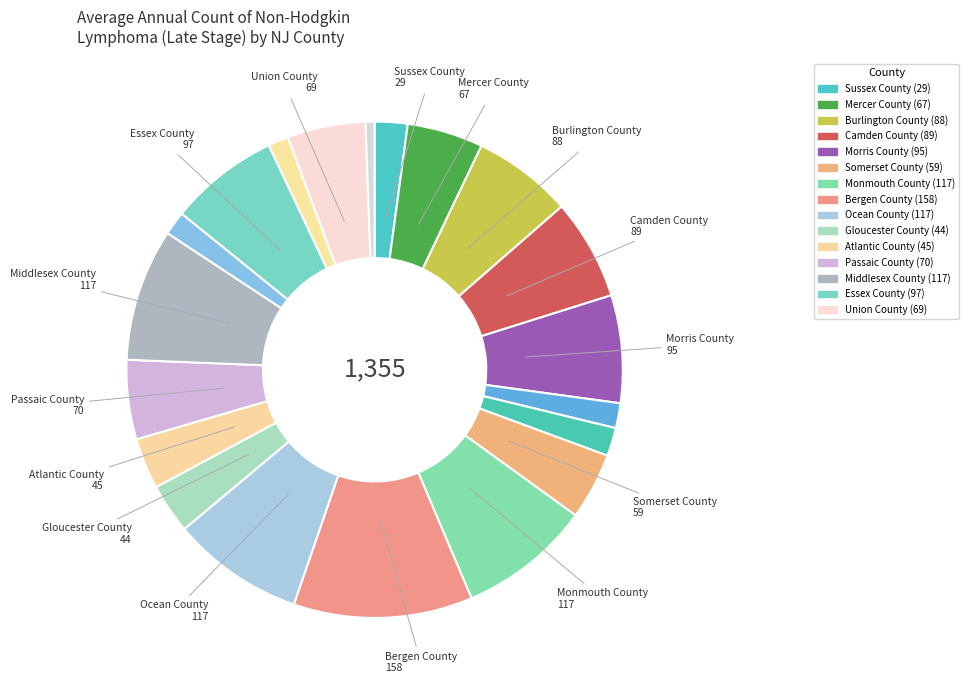

How many slices are in this pie chart?

20